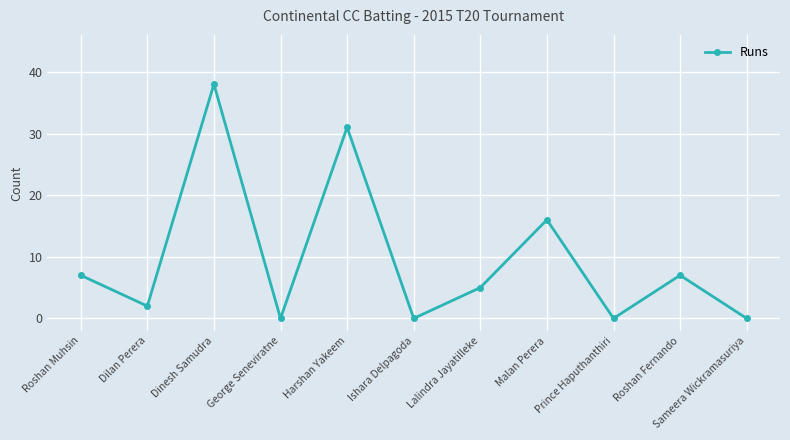

Reading right to left, what are all the values shown in this chart?

0	7	0	16	5	0	31	0	38	2	7